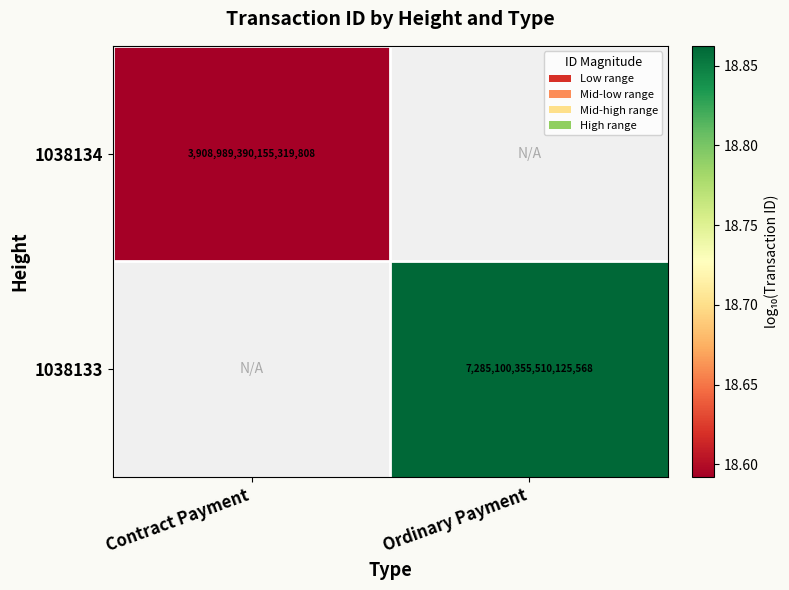

What value does the 1038133 series have at Ordinary Payment?

18.9